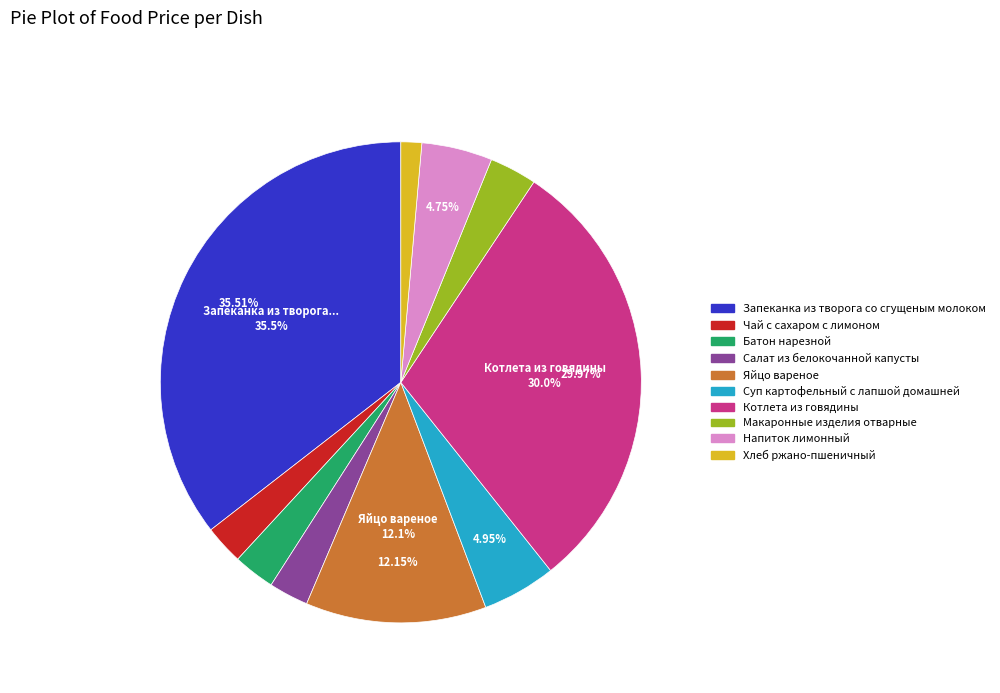

Is the sum of Запеканка из творога со сгущеным молоком and Котлета из говядины greater than half?

Yes